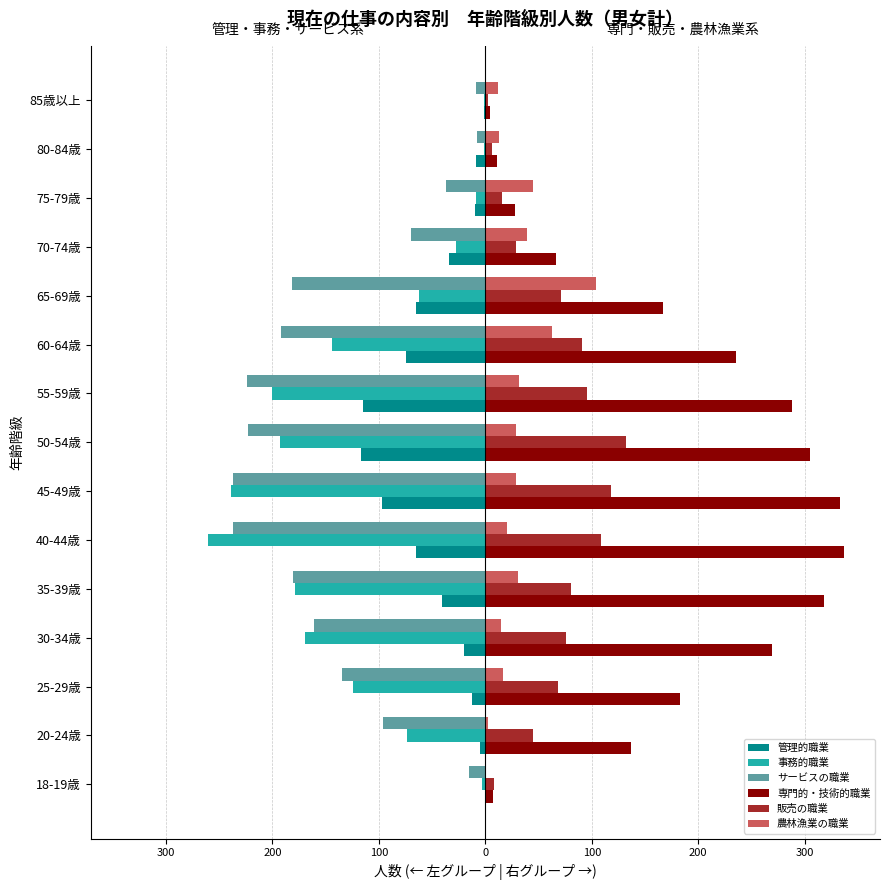

What are all the series names shown in the legend?

管理的職業, 事務的職業, サービスの職業, 専門的・技術的職業, 販売の職業, 農林漁業の職業